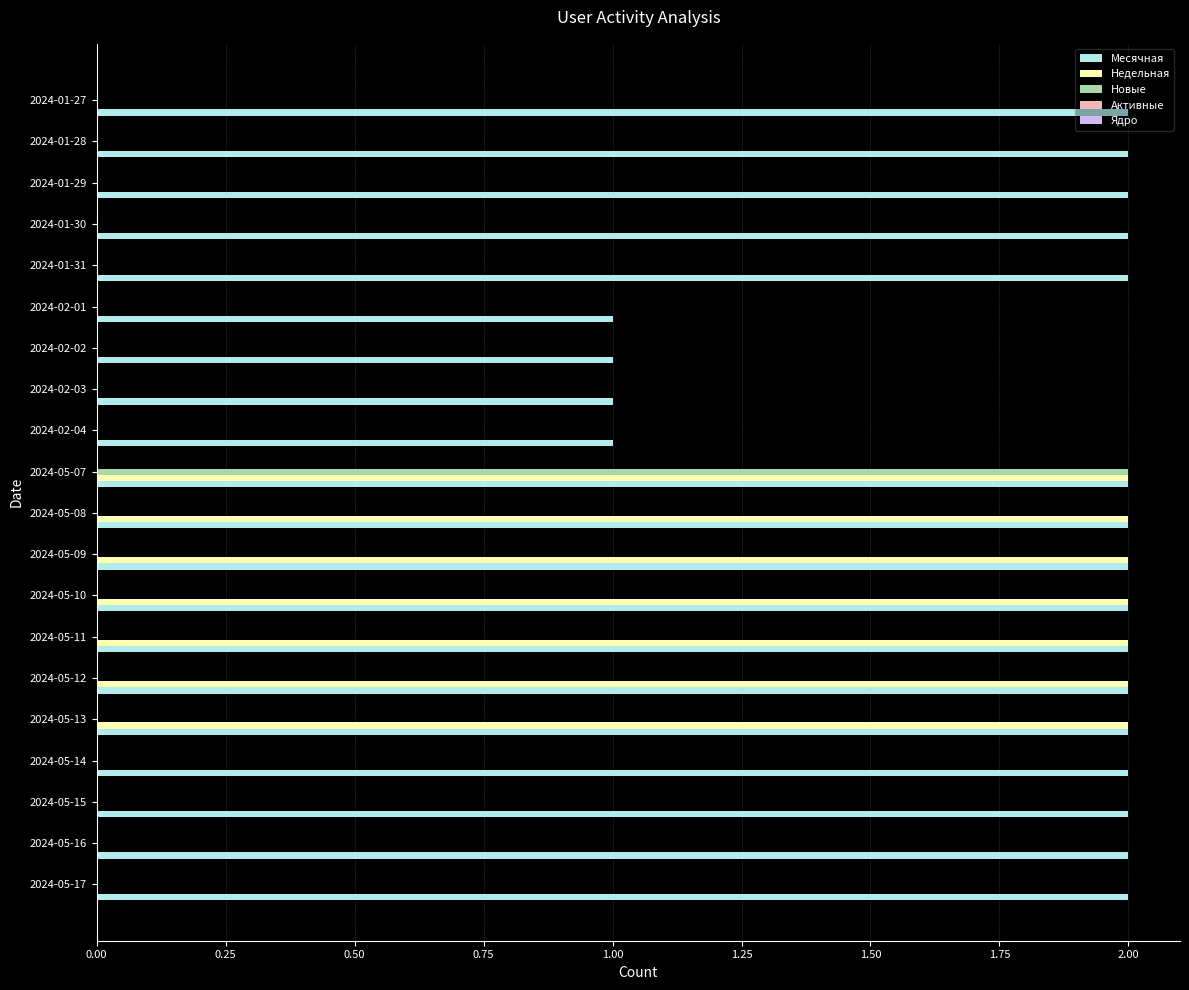

True or false: Новые has a value of 1 at 2024-05-11.

False